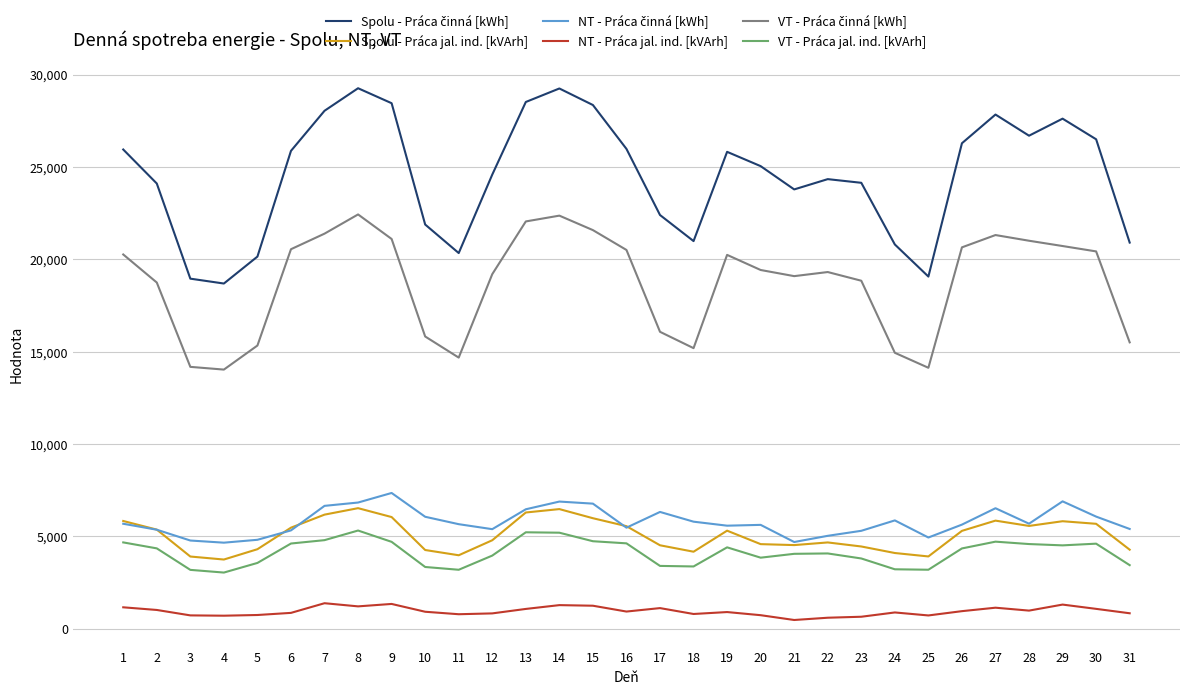

What is the difference between the highest and lowest values at 29?

26303.7